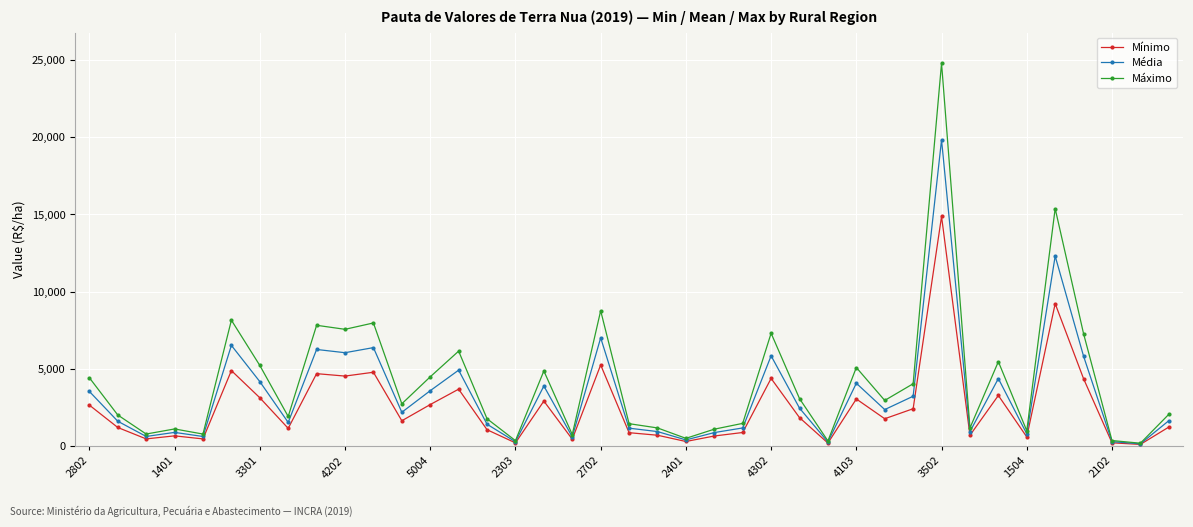

What is the maximum value shown in the chart?

24789